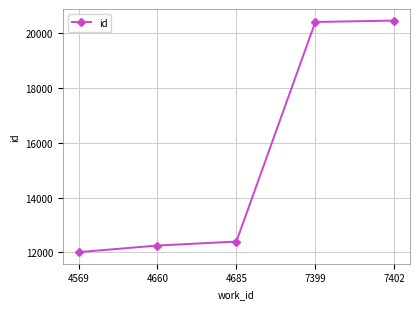

Is it true that the value at 4660 is 12252?

True